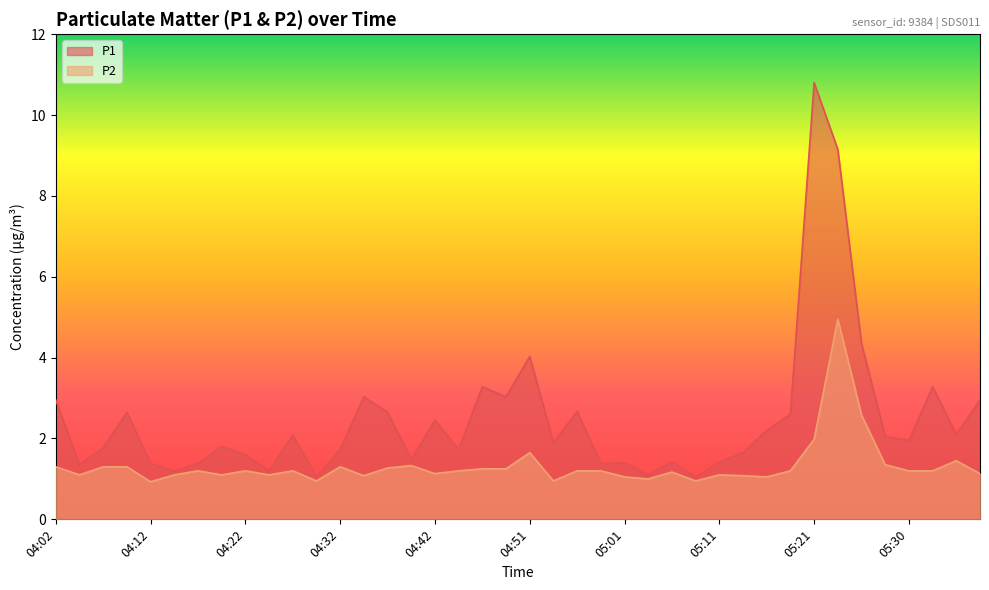

How many distinct data groups are displayed?

2